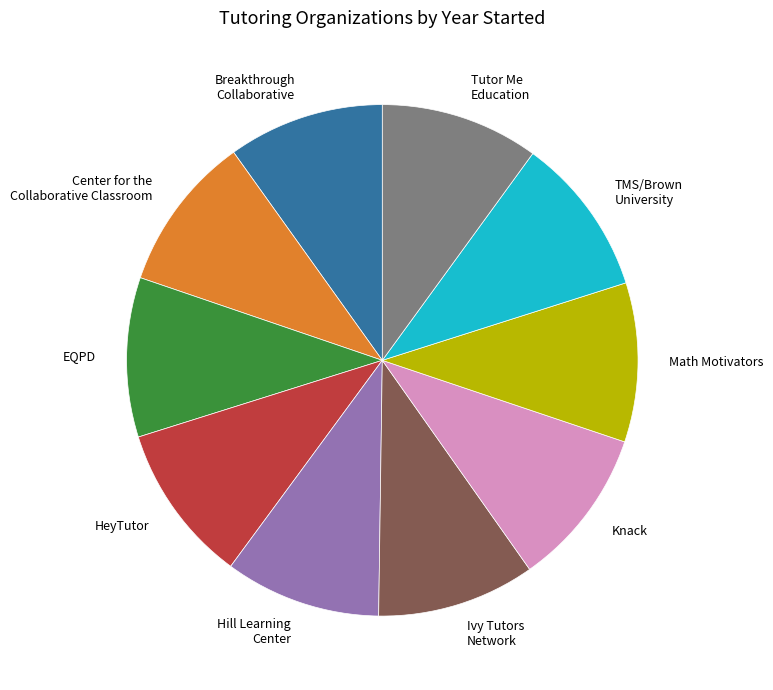

Approximately how many times larger is the value at EQPD compared to Knack?

1.0